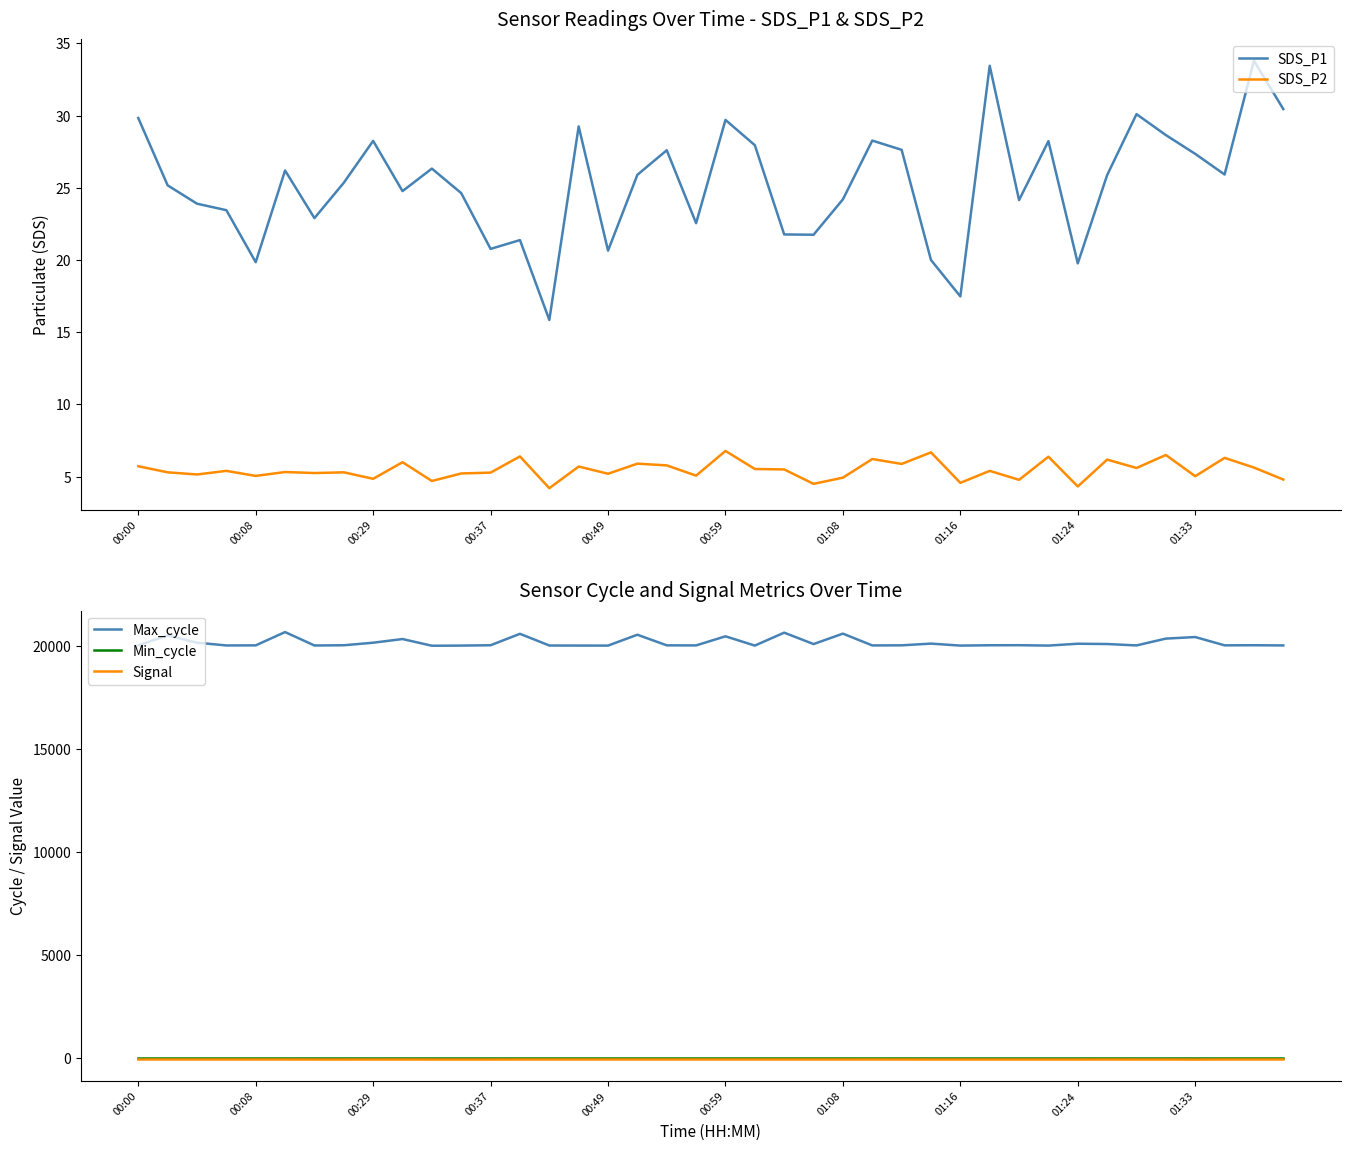

True or false: Max_cycle and Signal cross at least once.

False